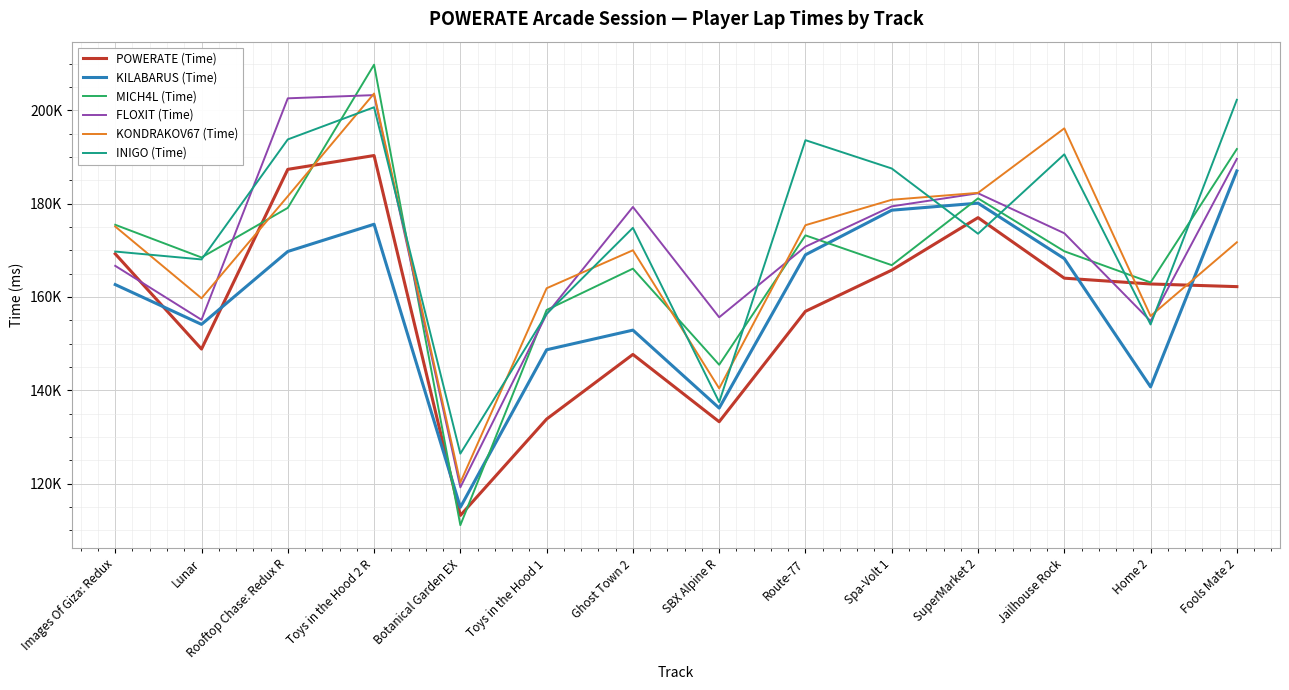

Rank the series by their maximum value, from highest to lowest.

MICH4L (Time), KONDRAKOV67 (Time), FLOXIT (Time), INIGO (Time), POWERATE (Time), KILABARUS (Time)